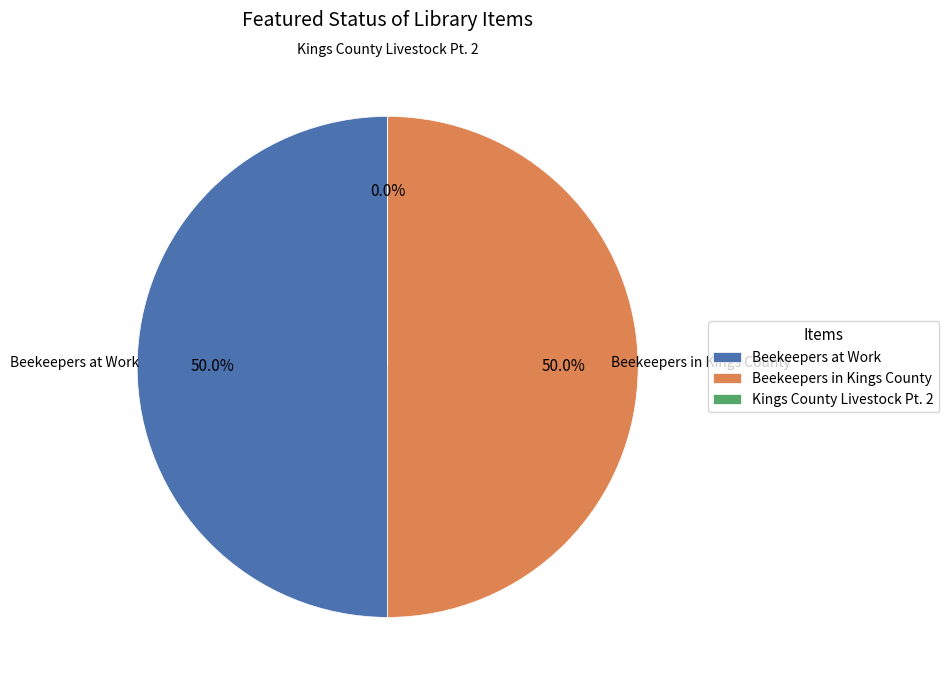

Does any single category account for the majority?

No